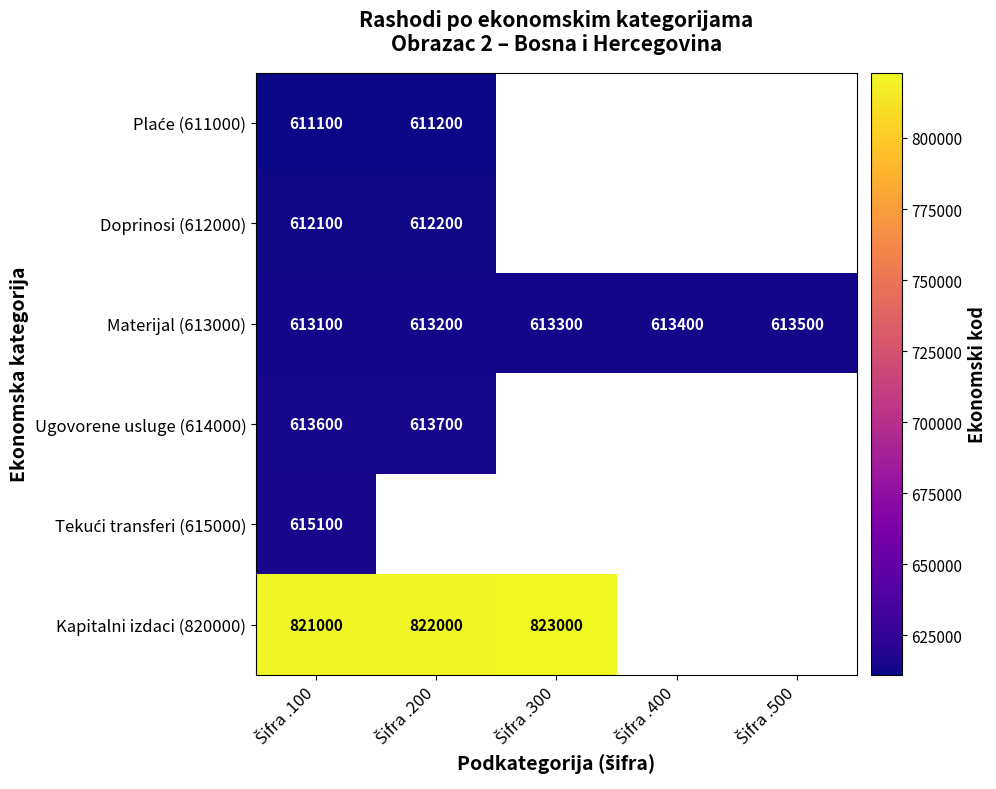

What is the difference between the maximum and minimum values in the Materijal (613000) series?

400